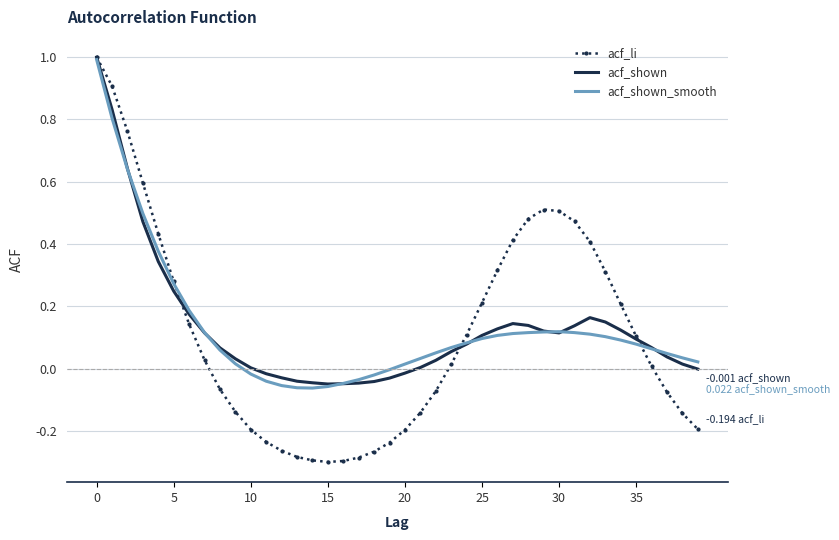

Which series has the largest range (max minus min)?

acf_li